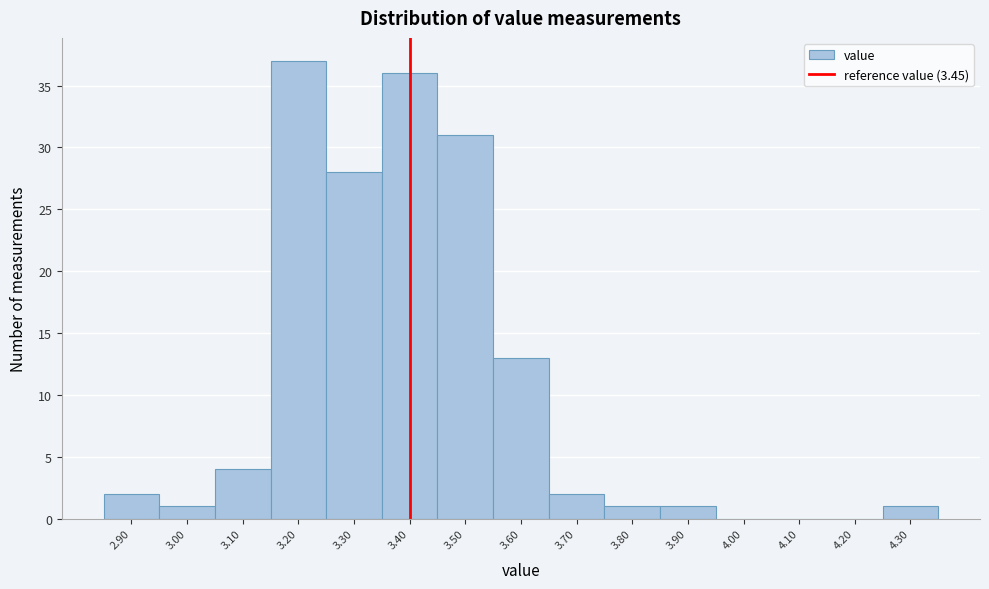

Reading left to right, transcribe all the data shown in this chart.

2.90=2	3.00=1	3.10=4	3.20=37	3.30=28	3.40=36	3.50=31	3.60=13	3.70=2	3.80=1	3.90=1	4.00=0	4.10=0	4.20=0	4.30=1